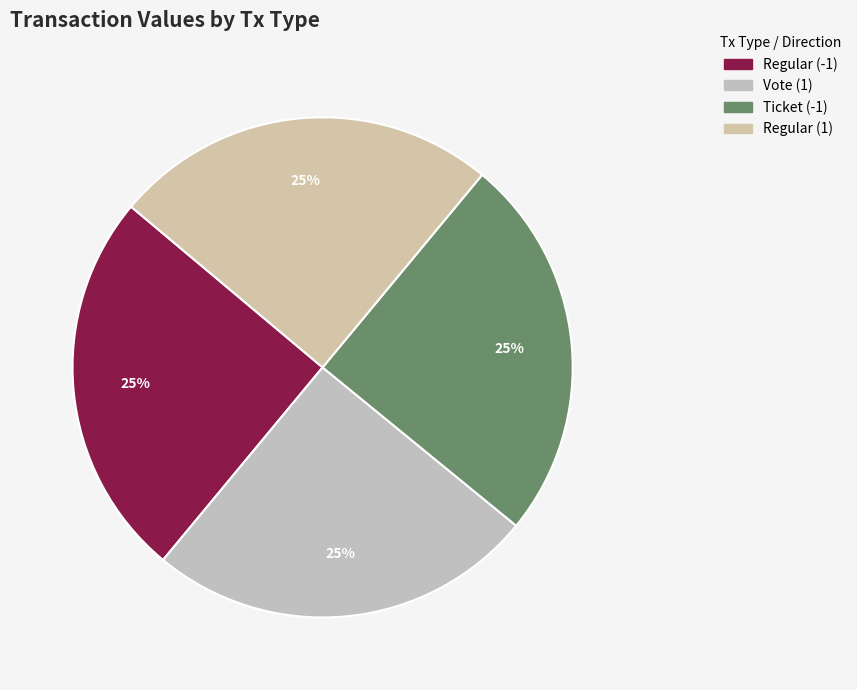

What is the smallest slice in the pie chart?

Ticket (-1)